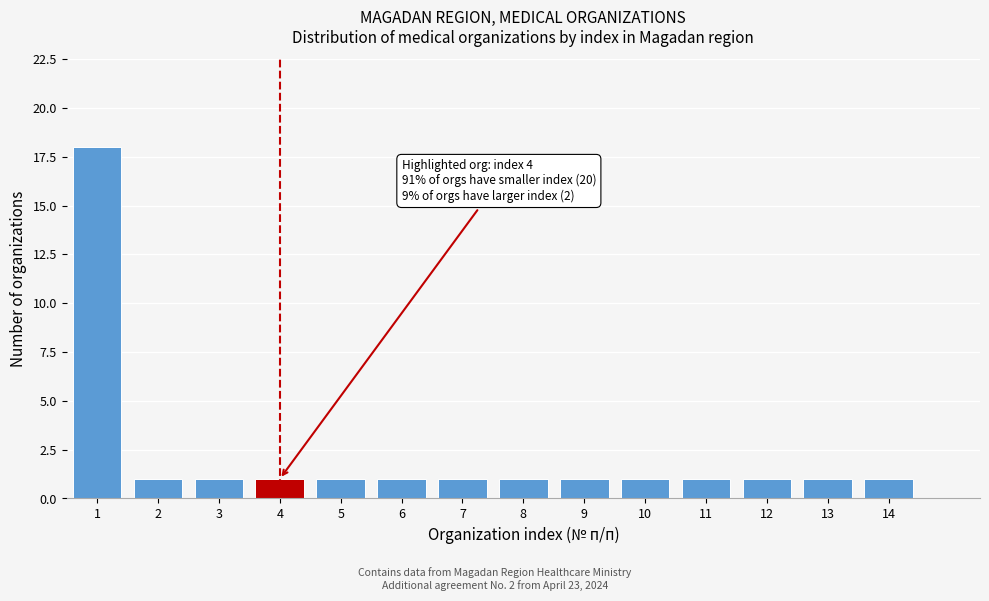

Reading right to left, list all the values displayed in this chart.

1	1	1	1	1	1	1	1	1	1	1	1	1	18